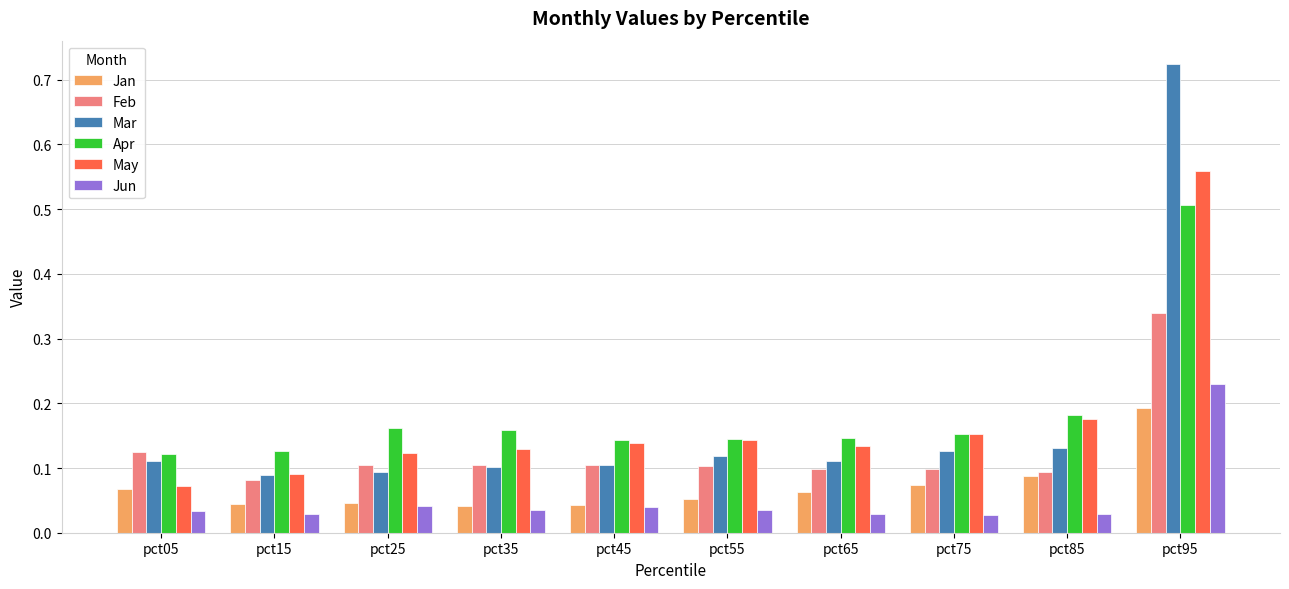

Count the Apr values in the range 0 to 1.

10